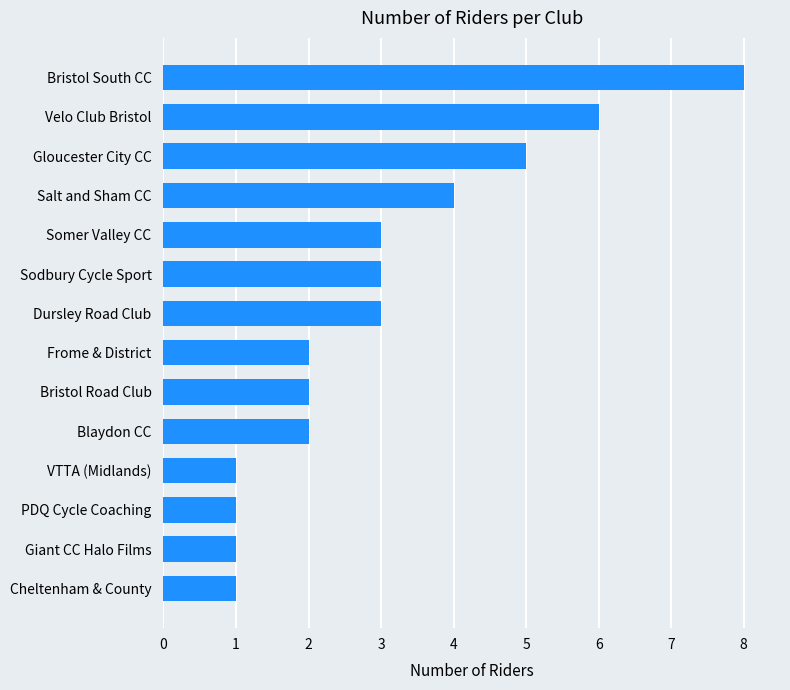

What is the change in value from Velo Club Bristol to Bristol Road Club?

-4